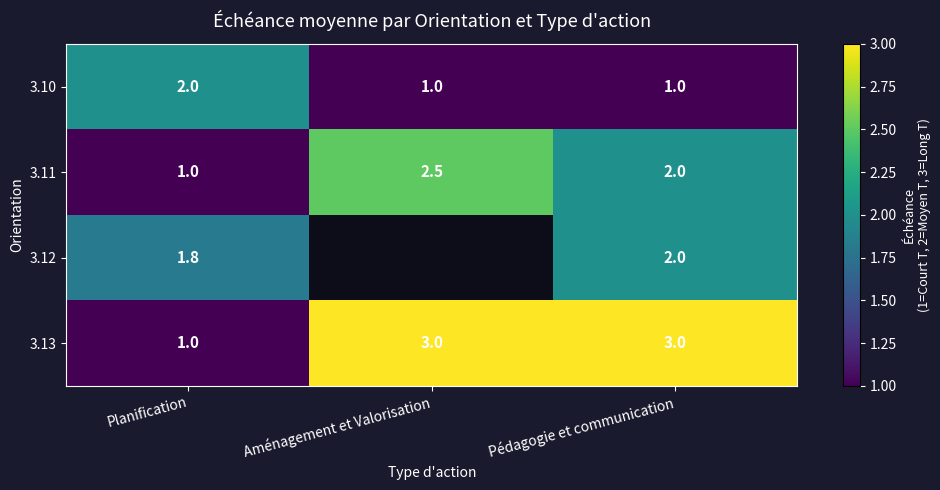

Is it true that 3.12 equals 2.0 at Pédagogie et communication?

True